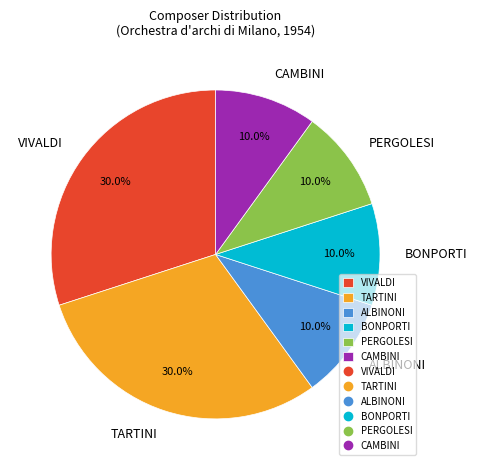

Between TARTINI and BONPORTI, which is larger?

TARTINI